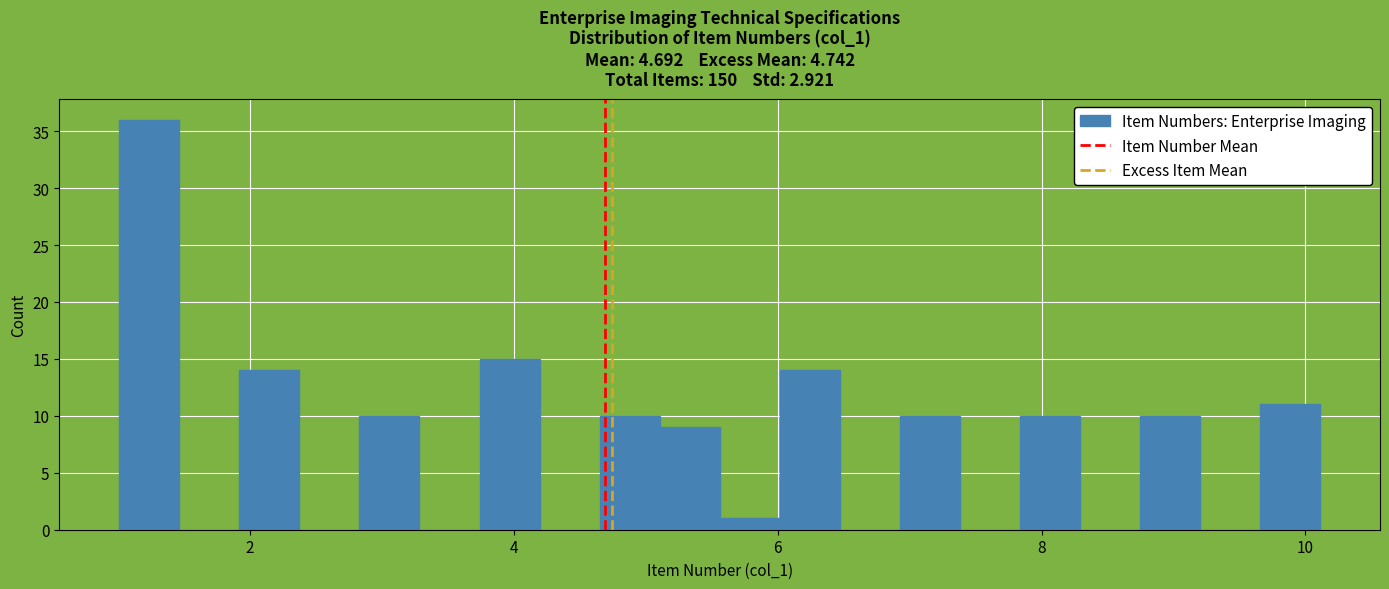

Around what value on the x-axis is the tallest bar? Give the approximate position of its centre, as read against the axis.

1.2